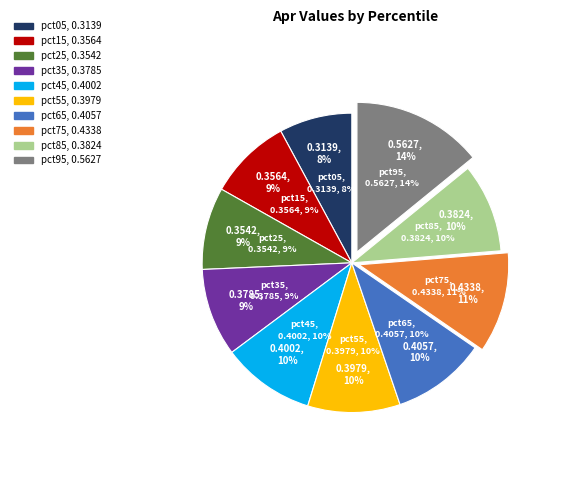

To the nearest percent, what portion does pct05 represent?

8%